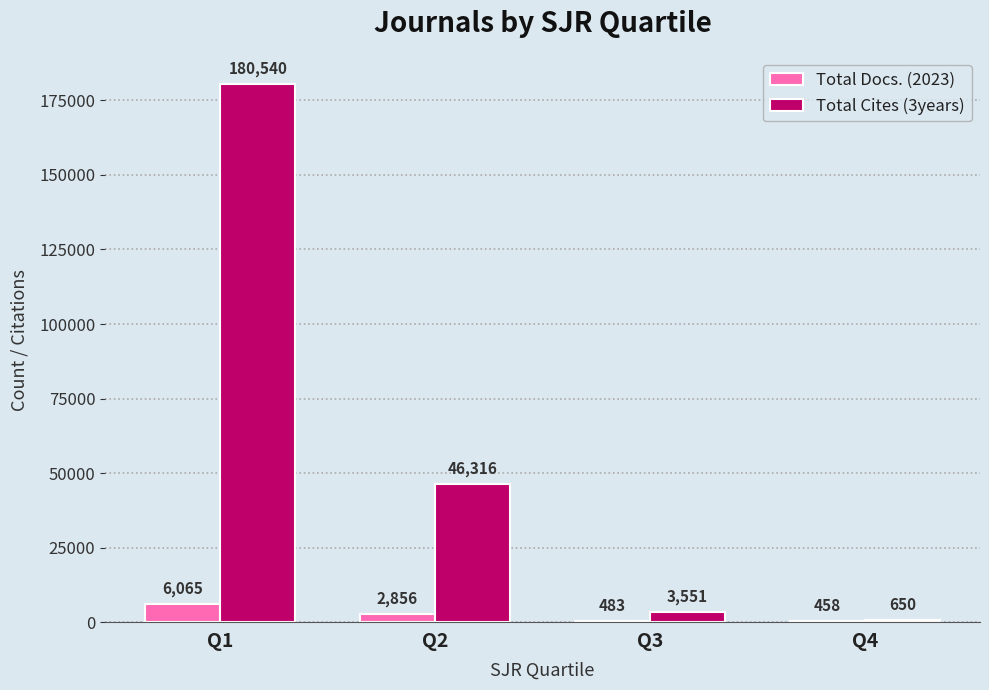

What is the sum of all Total Cites (3years) values?

231057